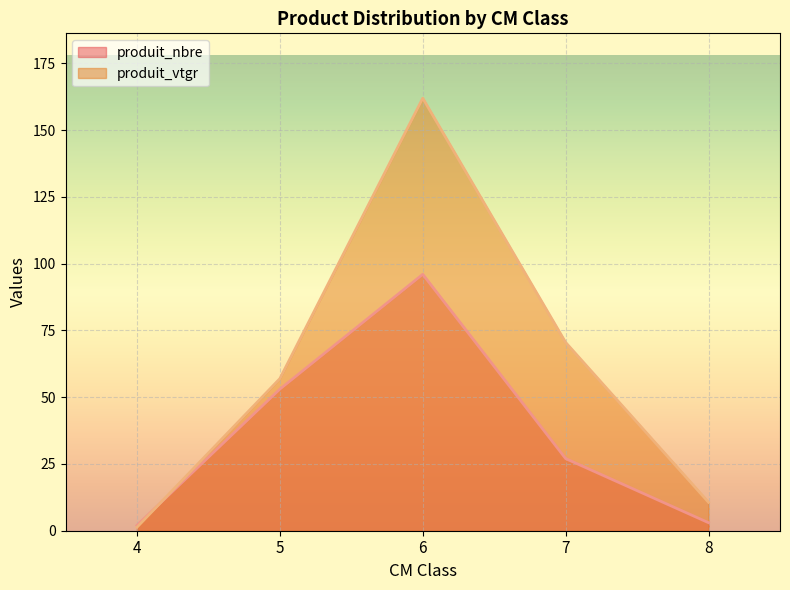

Which series has the largest range (max minus min)?

produit_vtgr